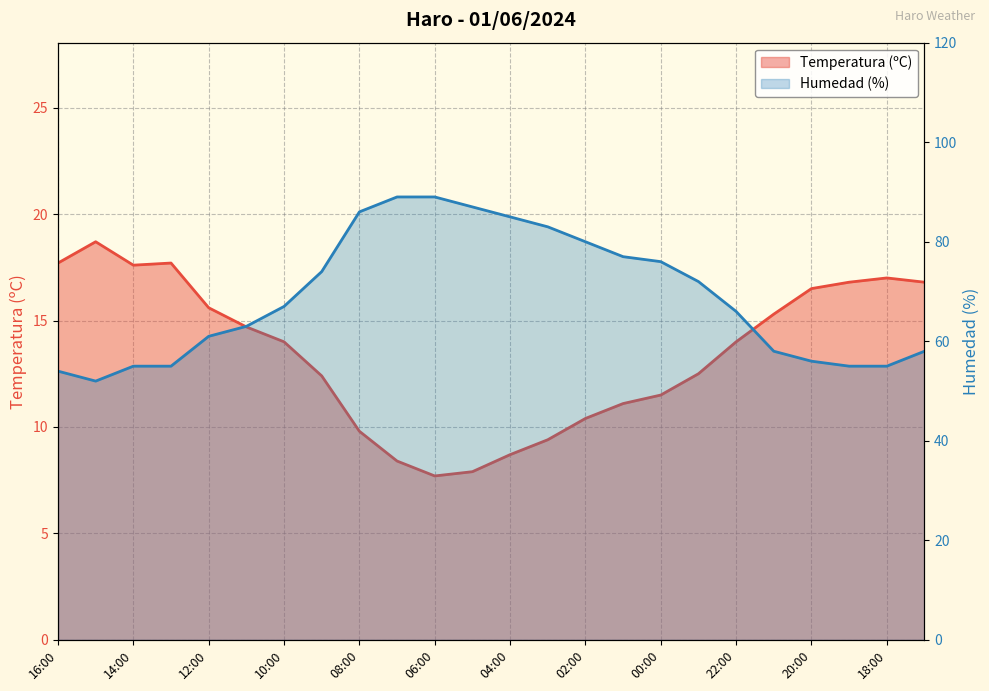

List the series in order of their overall mean, lowest first.

Temperatura (ºC), Humedad (%)